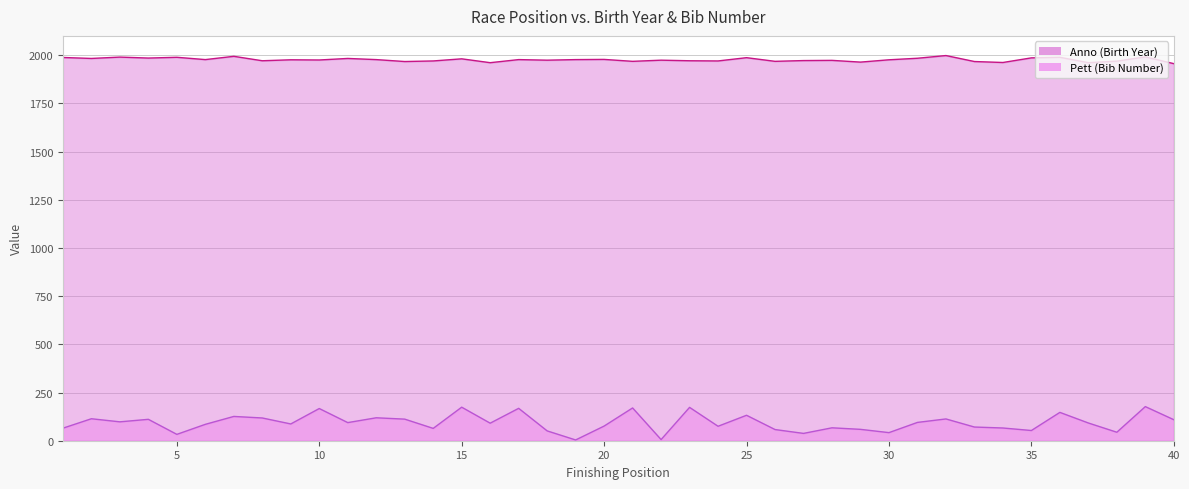

True or false: Anno and Pett cross at least once.

False